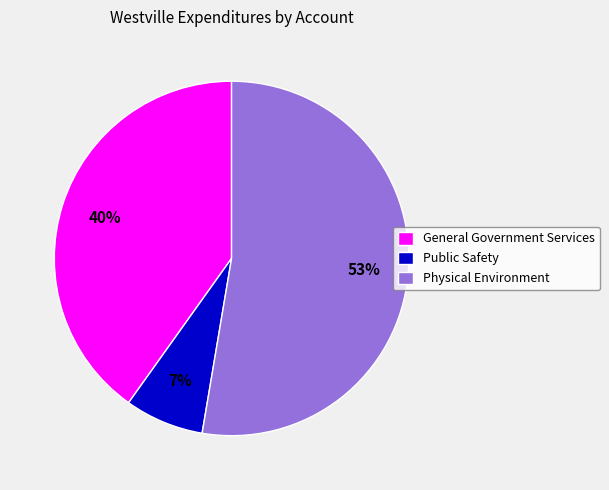

True or false: Public Safety accounts for 14% of the total.

False